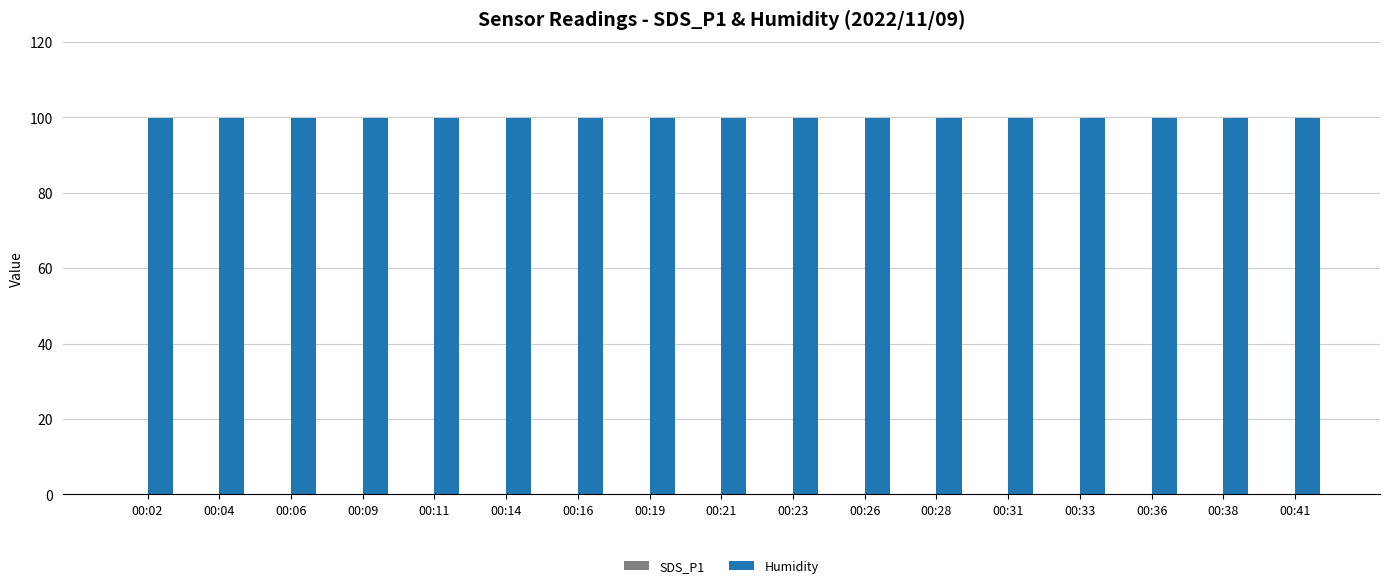

The value of Humidity at 00:36 is 29.7. True or false?

False